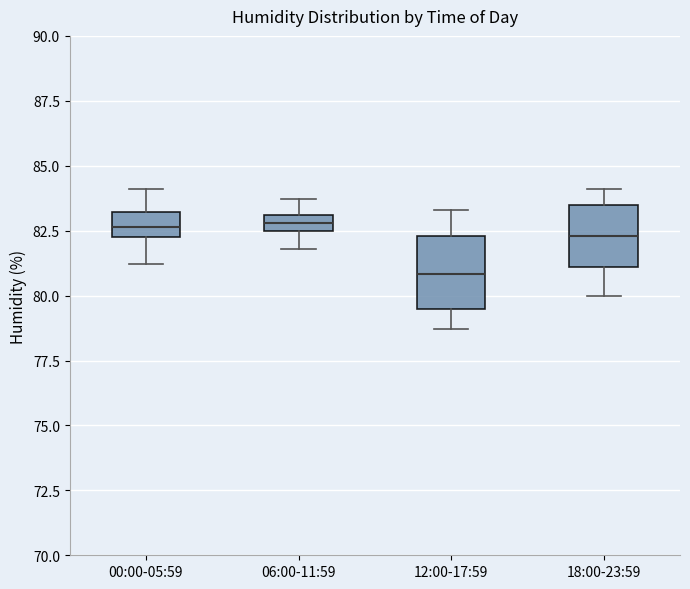

Where is the upper edge of the box for 12:00-17:59 on the y-axis? The values are not printed on the chart, so give them approximately, as read against the axis.

82.5